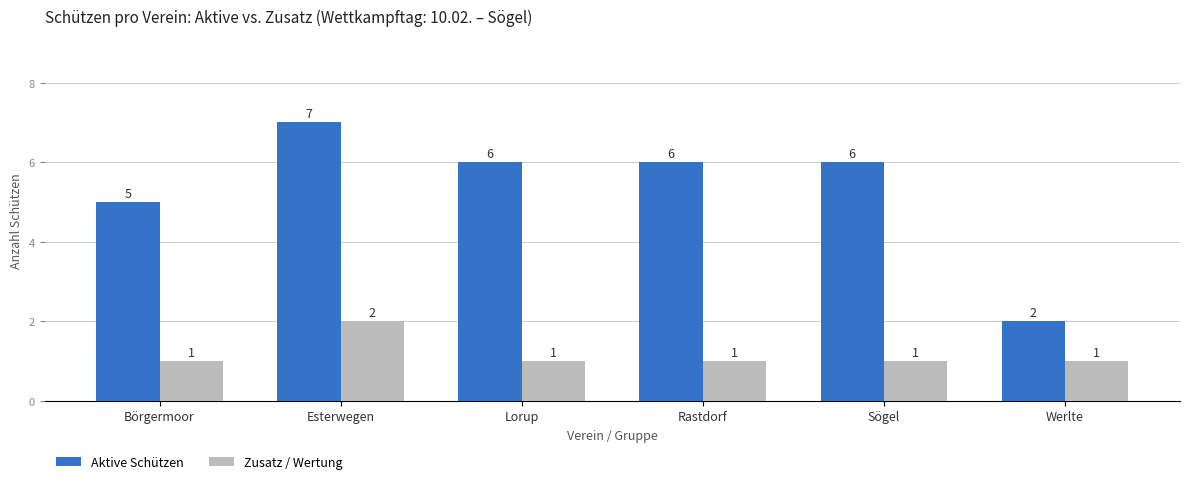

How many categories are shown in the chart?

6